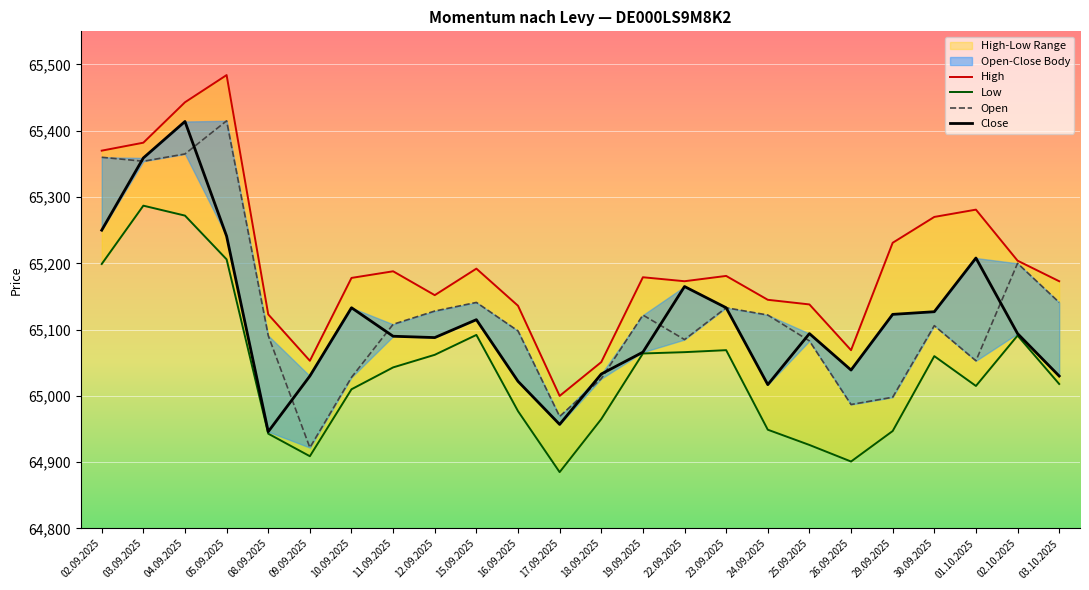

How many lines are shown in the chart?

4